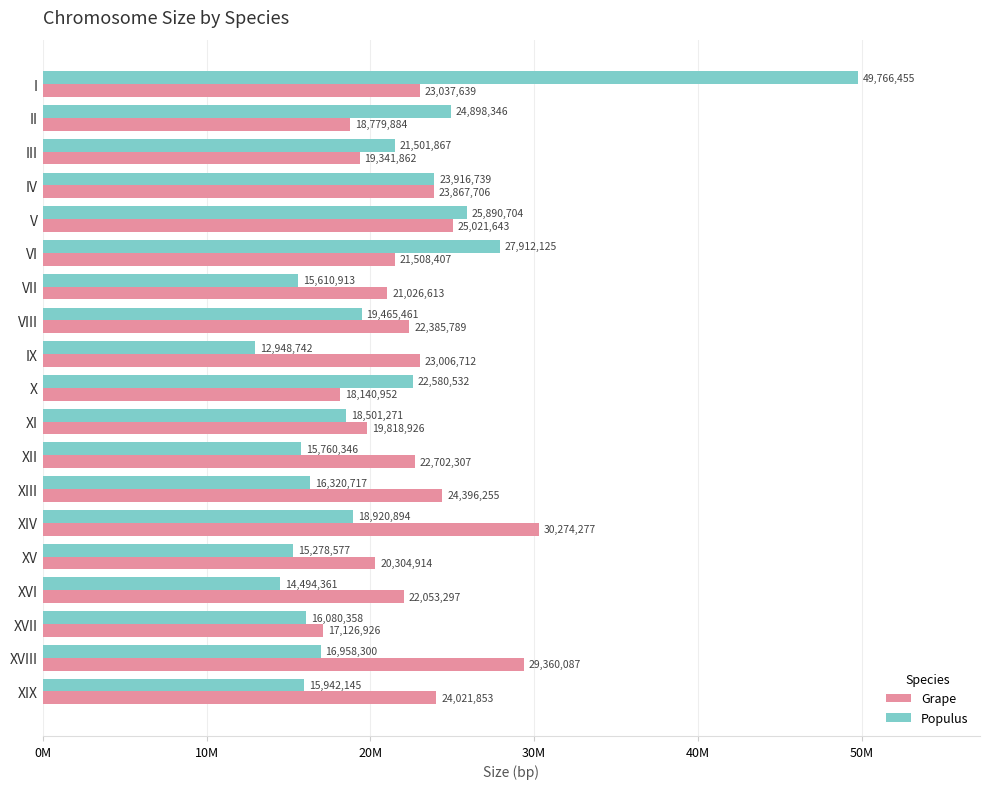

What are all the series names shown in the legend?

Grape, Populus